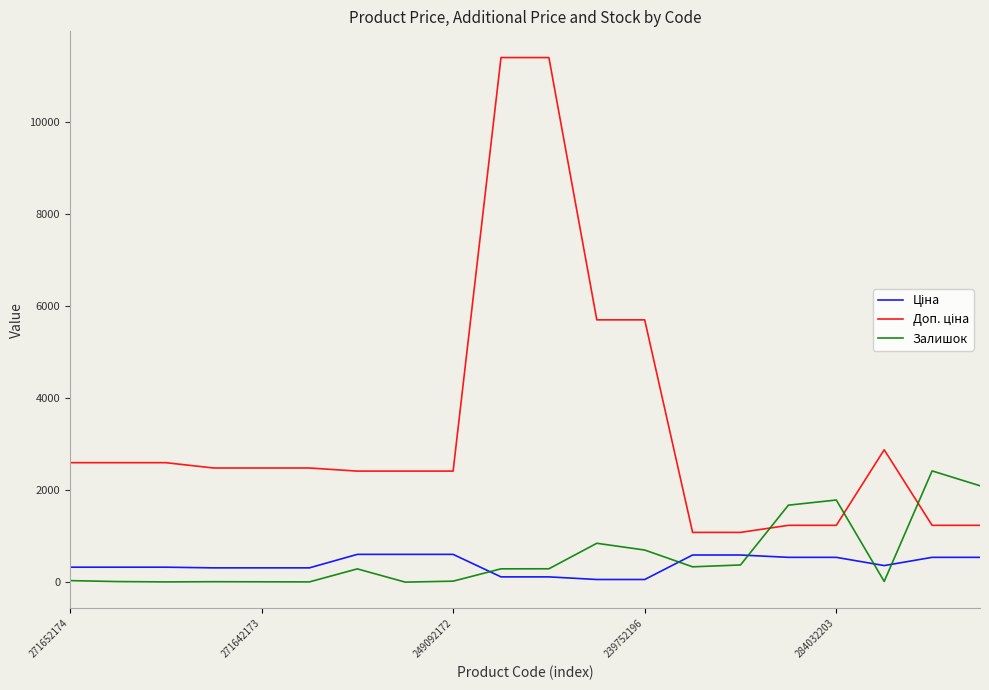

What is the difference between the maximum and minimum values in the Залишок series?

2419.0